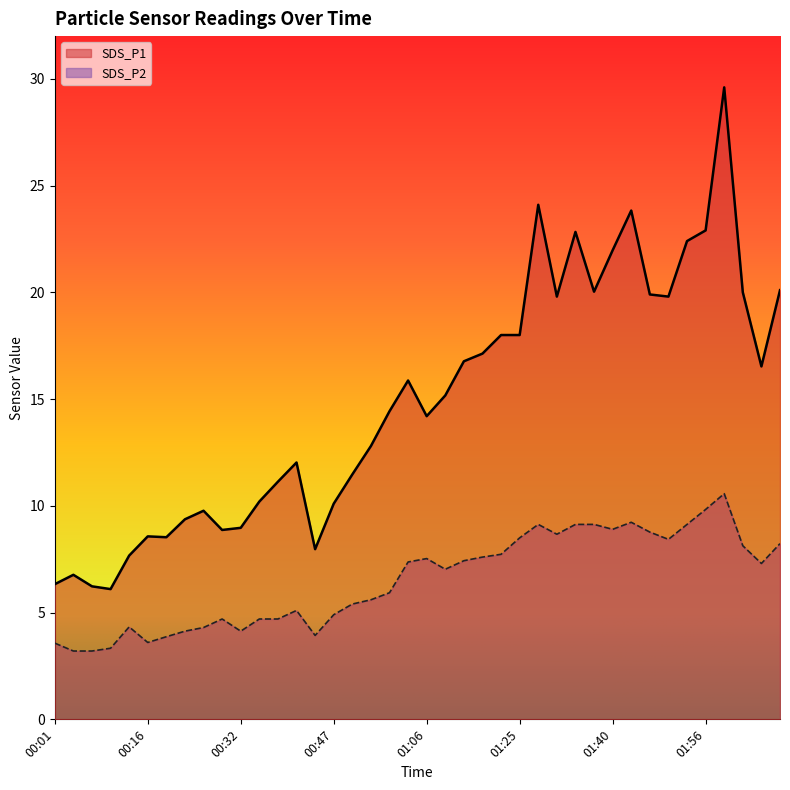

Which series has the widest spread of values?

SDS_P1